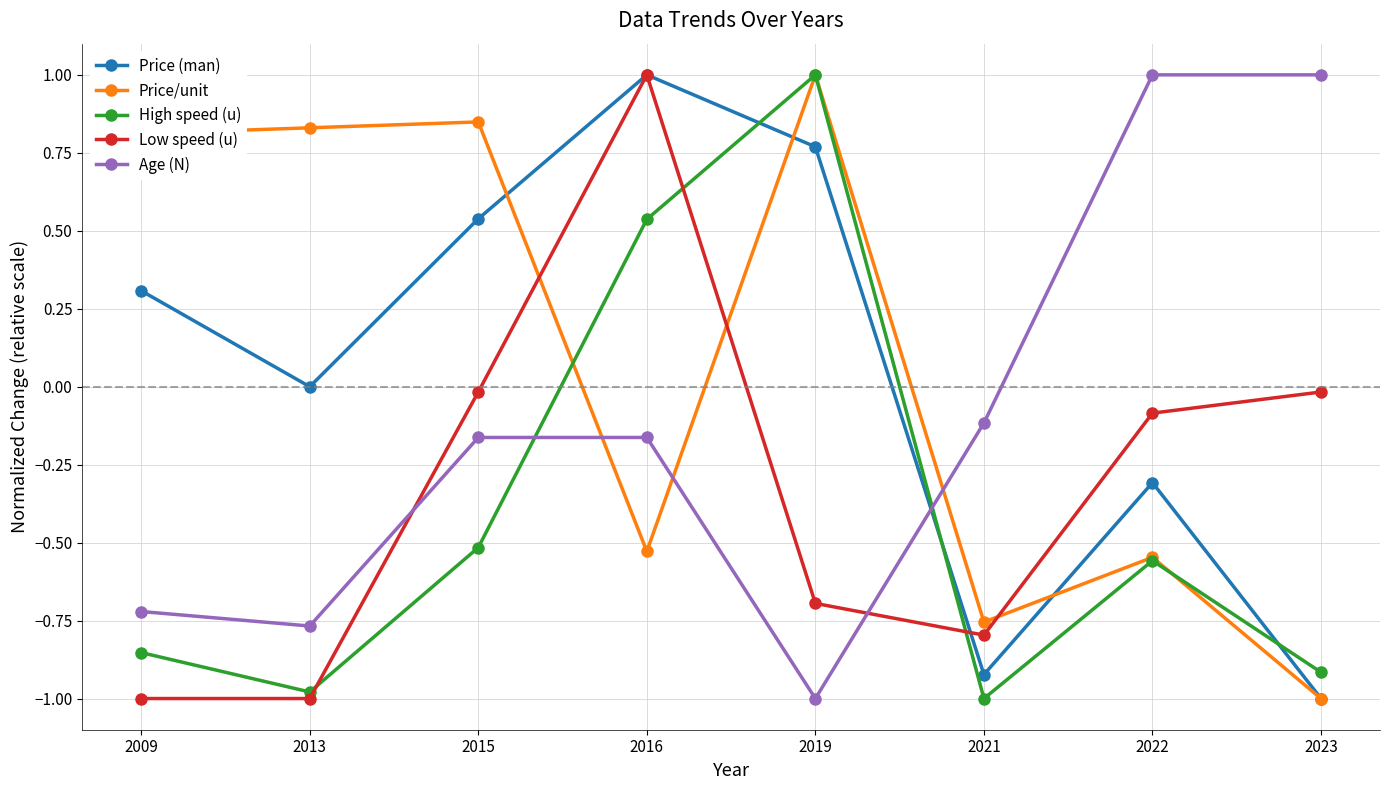

What is the total value across all series at 2009?

-1.5